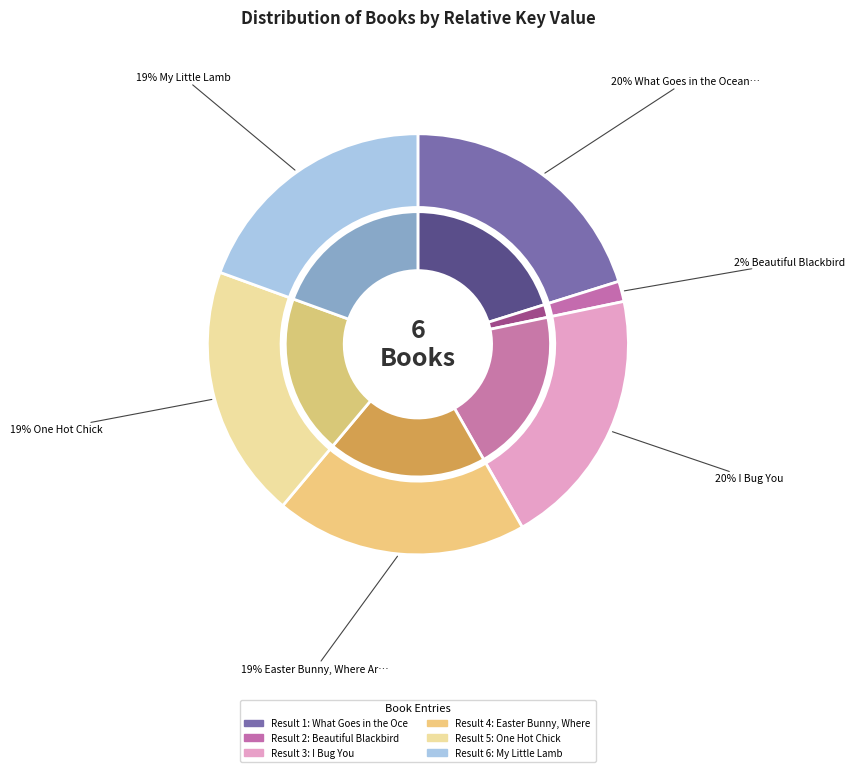

How many slices are in this pie chart?

6